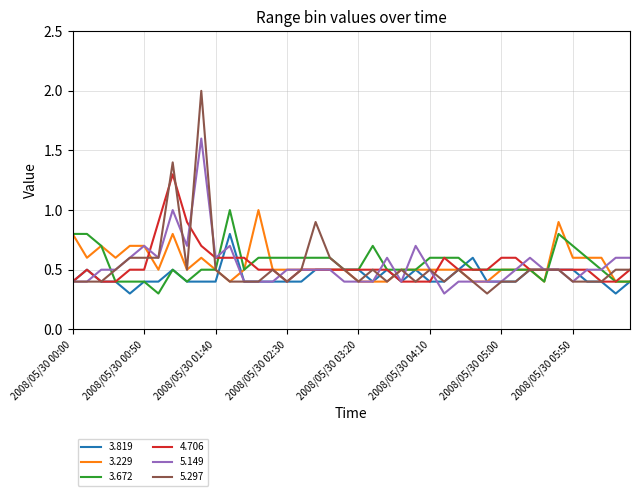

What is the greatest value displayed?

2.0